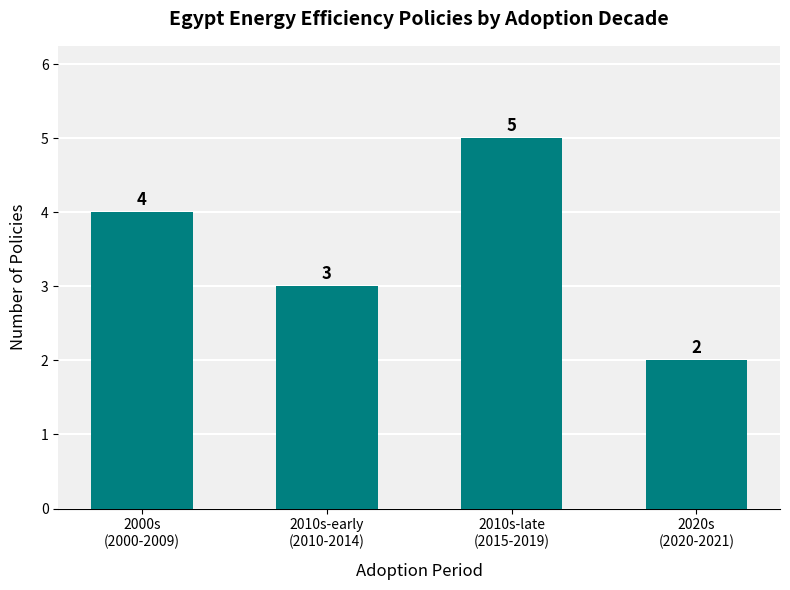

What is the value of the 3rd bar from the left?

5